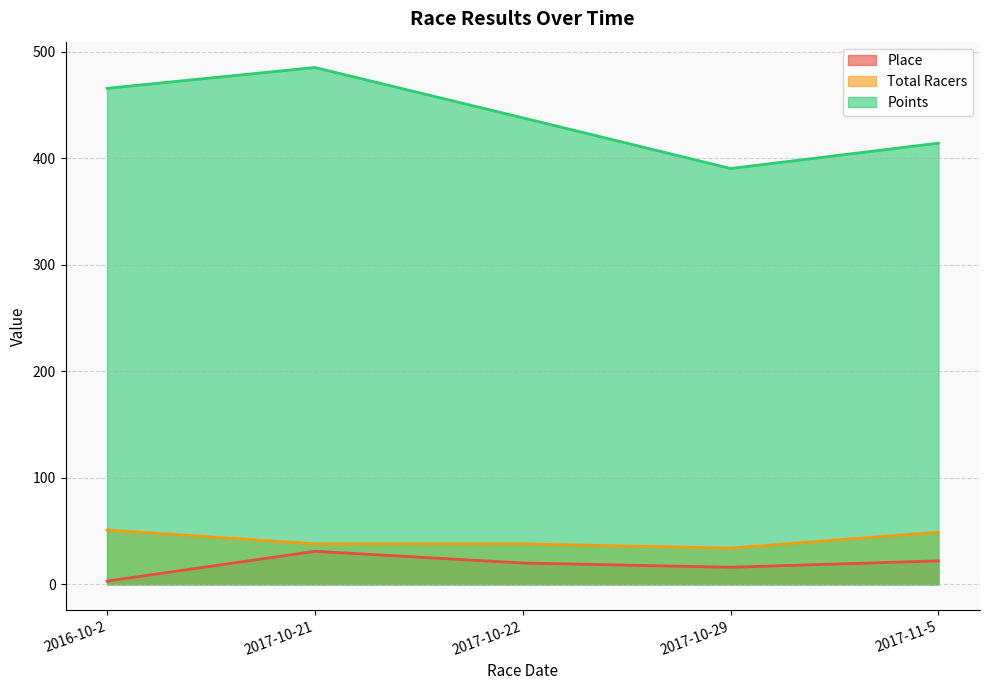

Which category has the highest value across all series?

2017-10-21